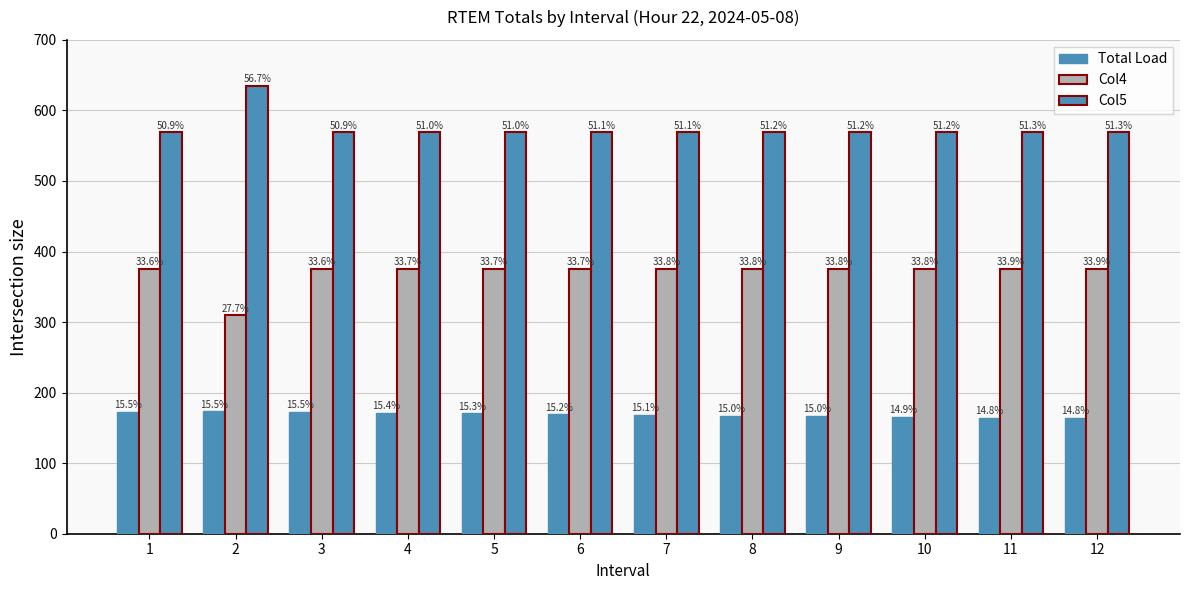

How many groups of bars are there?

12